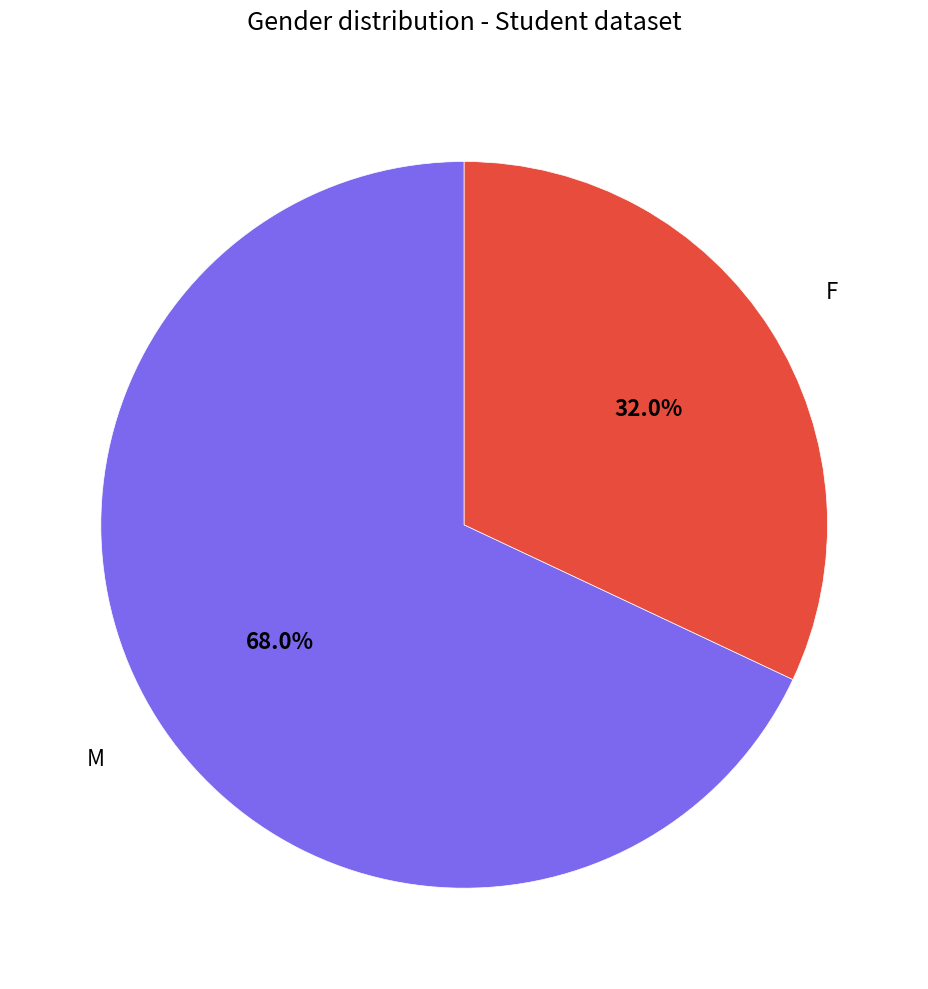

Does any single category account for the majority?

Yes